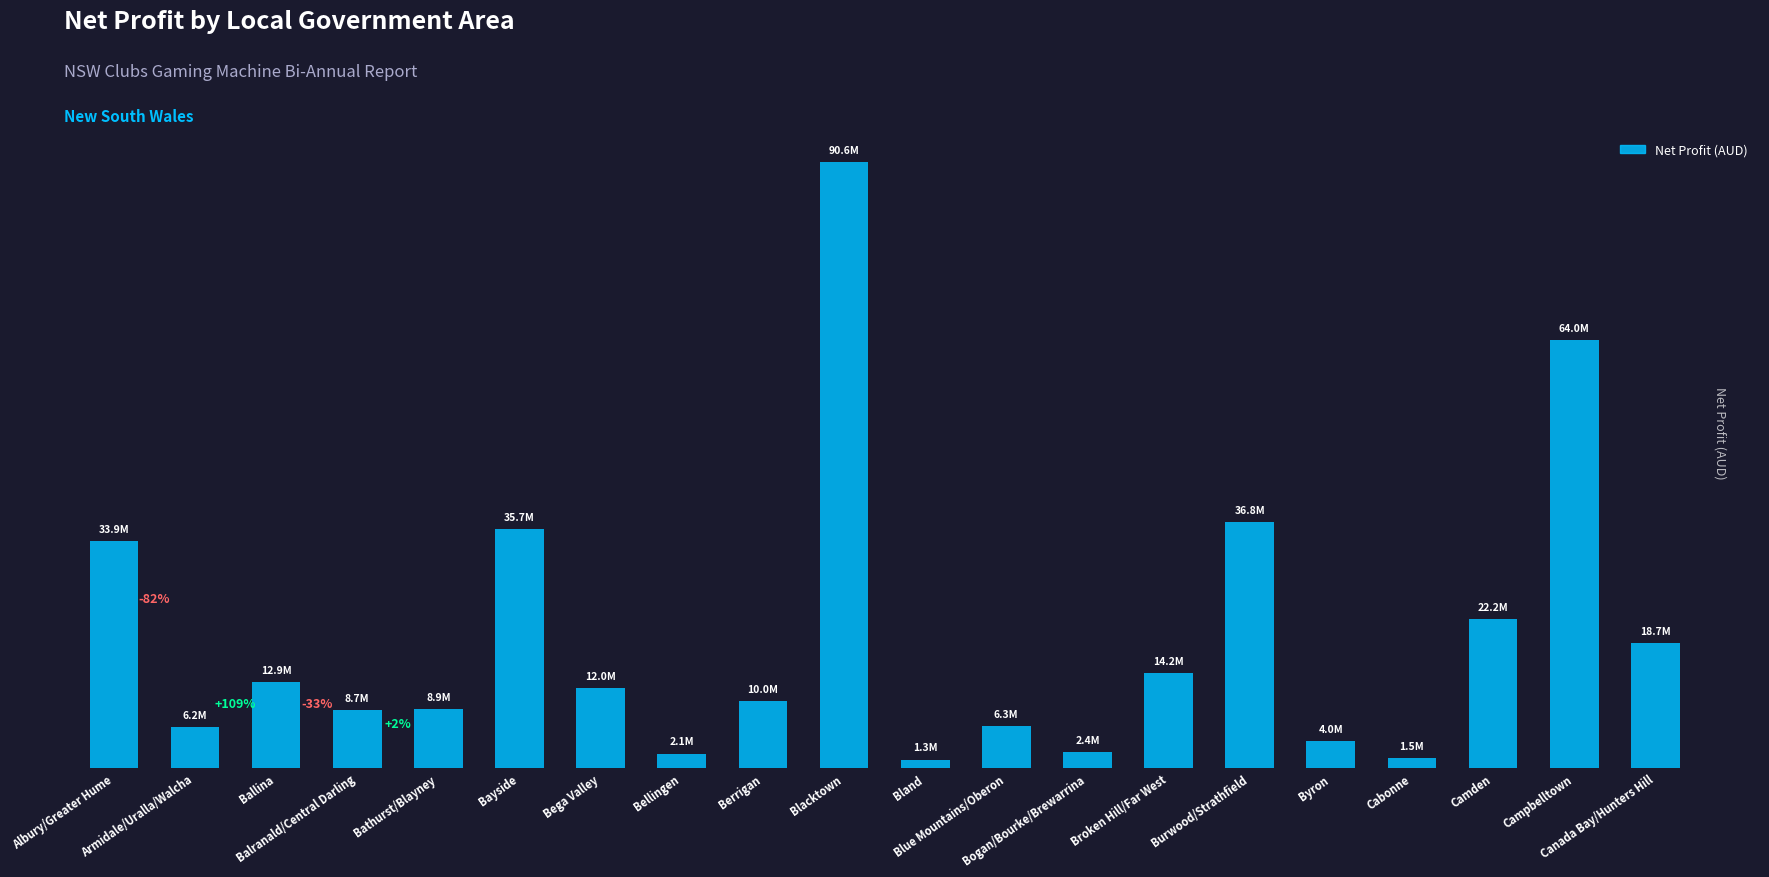

Are the bars horizontal?

No